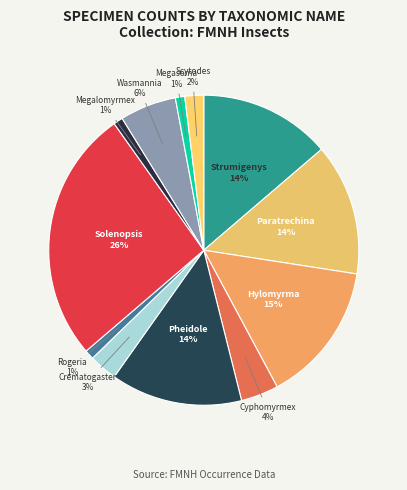

To the nearest percent, what is the average slice percentage?

8%